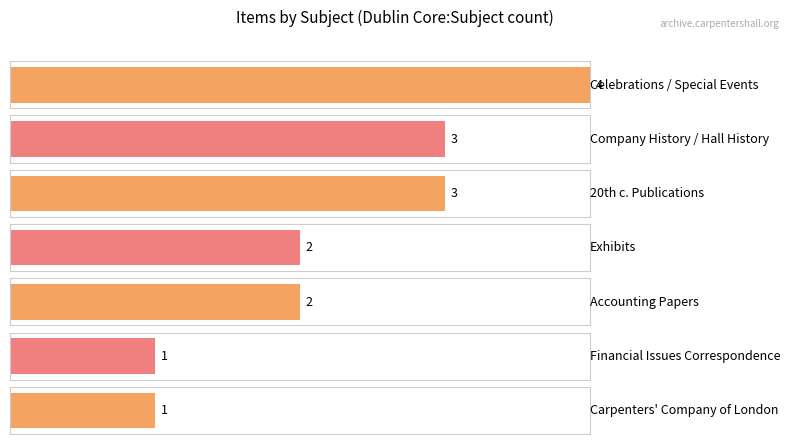

Approximately how many times larger is the value at Company History / Hall History compared to Carpenters Company of London?

3.0